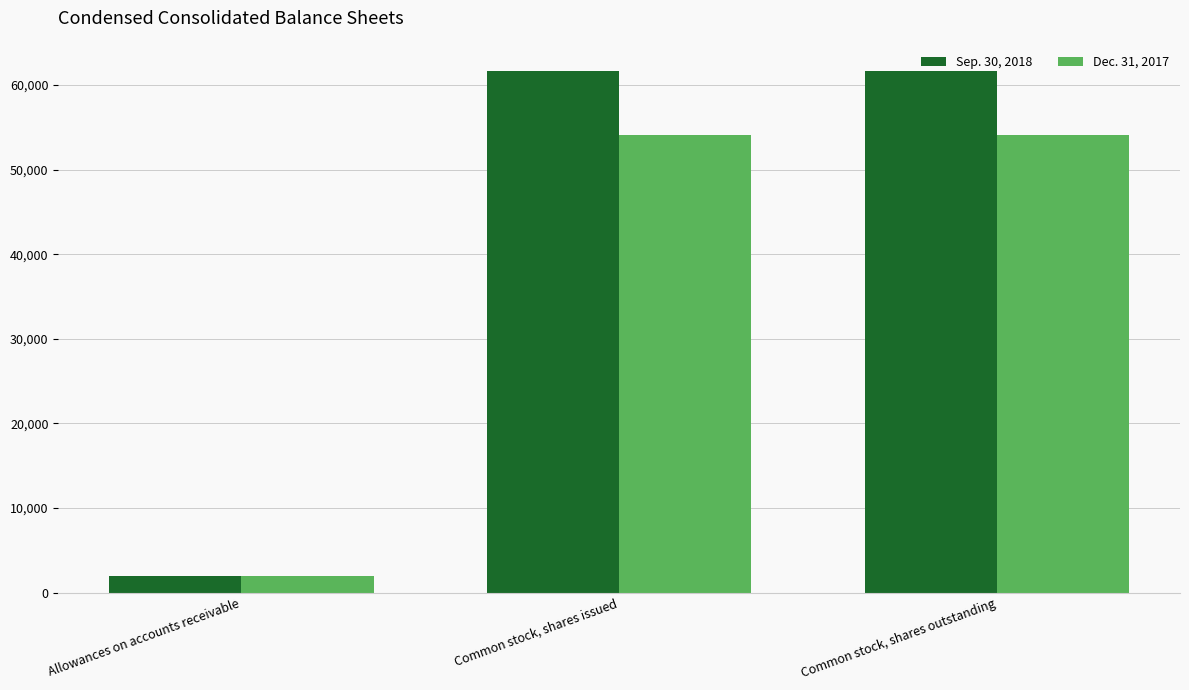

At Common stock, shares outstanding, list the series in order from smallest to largest.

Dec. 31, 2017, Sep. 30, 2018